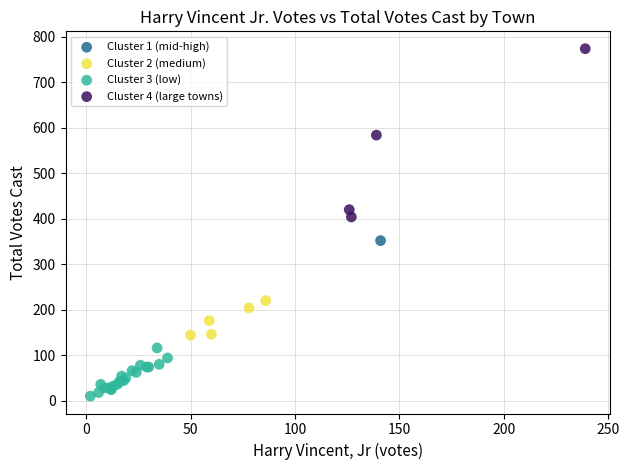

Which series contains the highest Y value?

Cluster 4 (large towns)